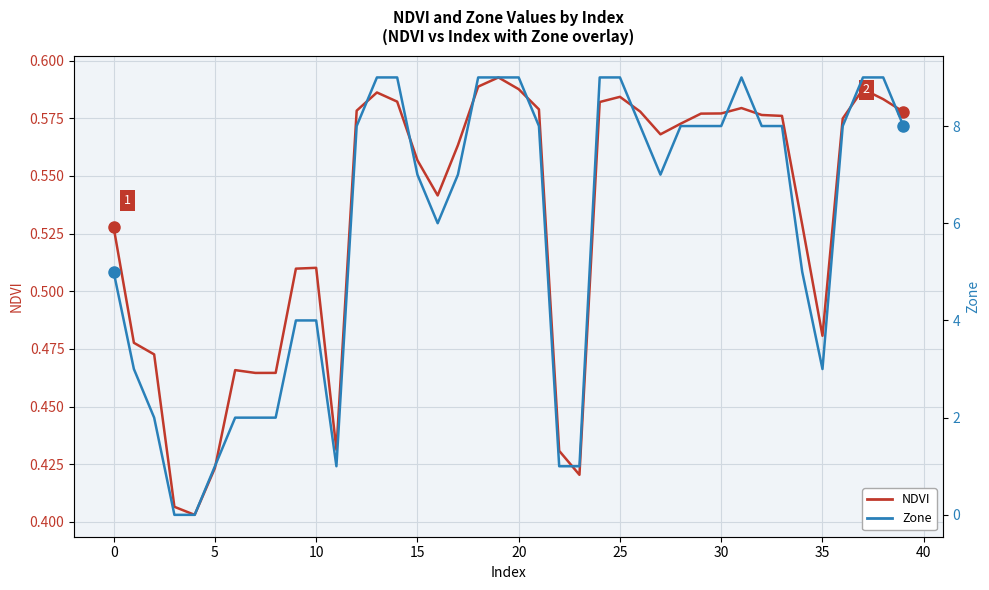

What is the difference between the second highest and second lowest values in the NDVI series?

0.2